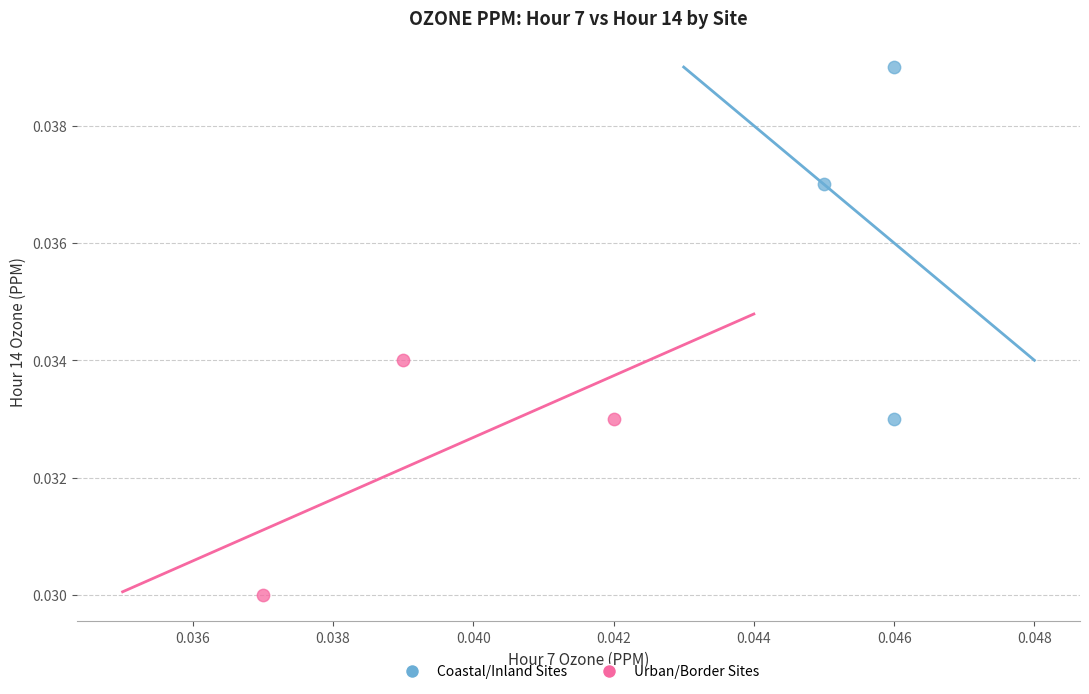

Which series reaches the minimum Y coordinate?

Urban/Border Sites